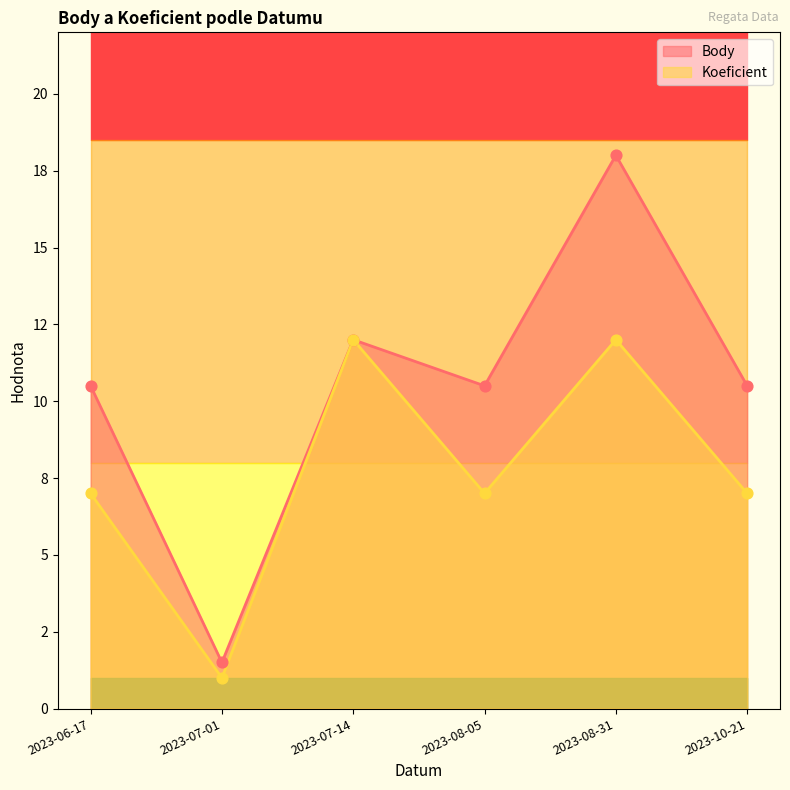

Which series reaches the maximum Y coordinate?

Body